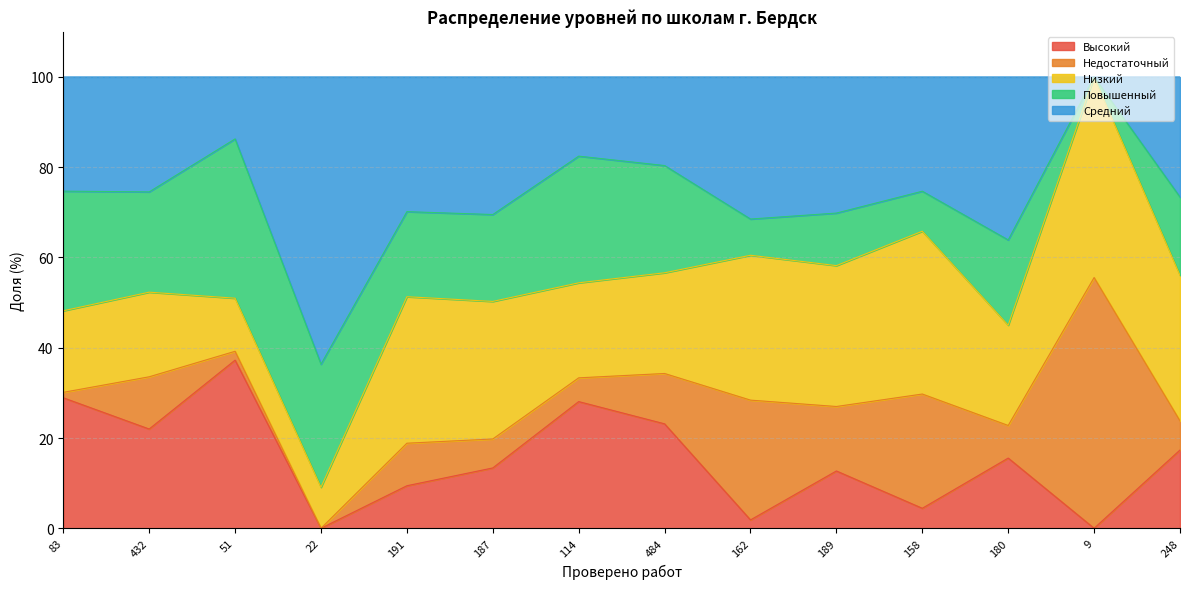

Does the chart display data point markers on the line(s)?

No